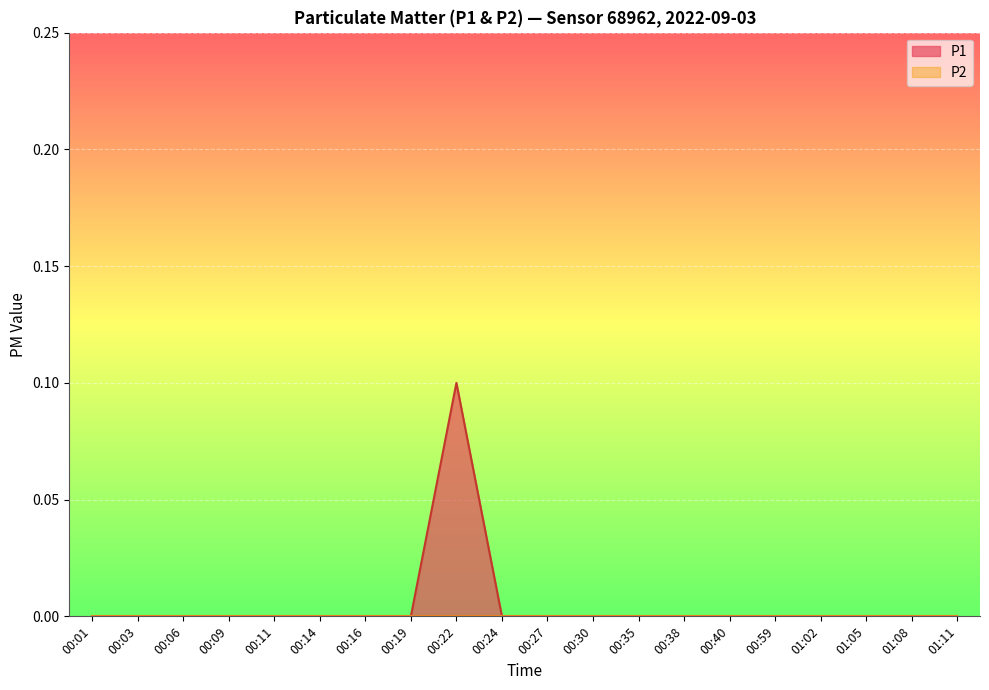

What is the difference between the maximum and second lowest values?

0.1